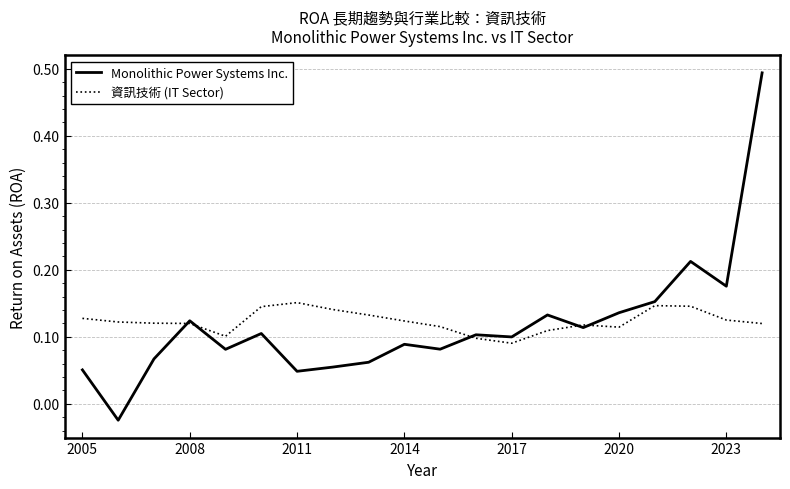

List the series in order of their peak value, highest first.

Monolithic Power Systems Inc., 資訊技術 (IT Sector)